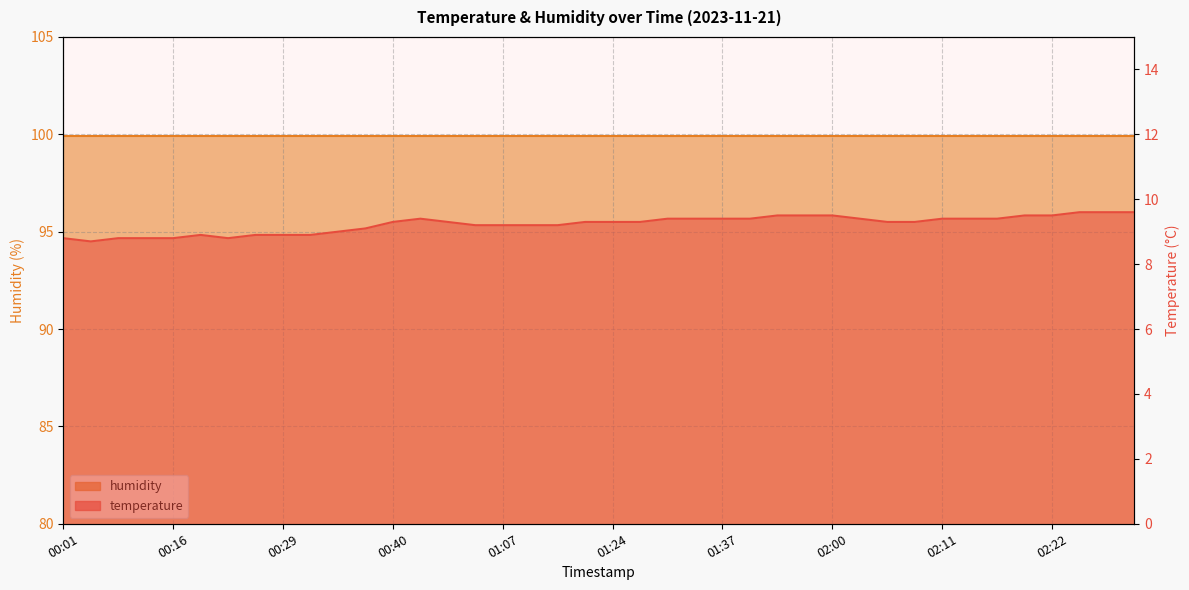

Count the values in the range 9 to 10.

30